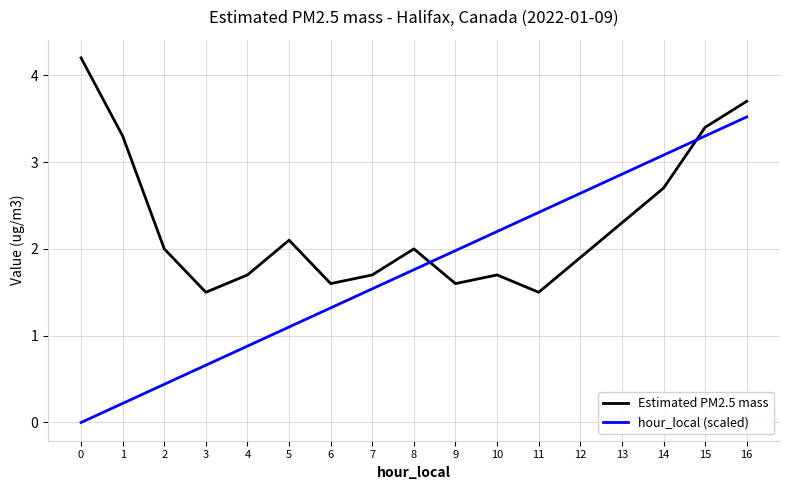

How many intersections are there between hour_local (scaled) and Estimated PM2.5 mass?

2